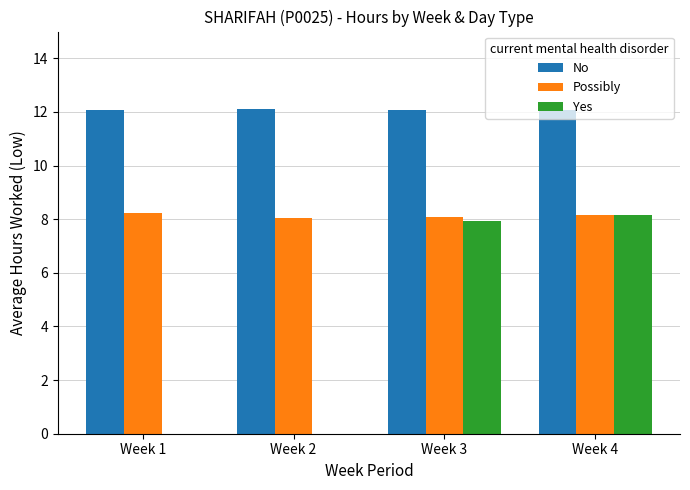

What is the sum of all No values?

48.3